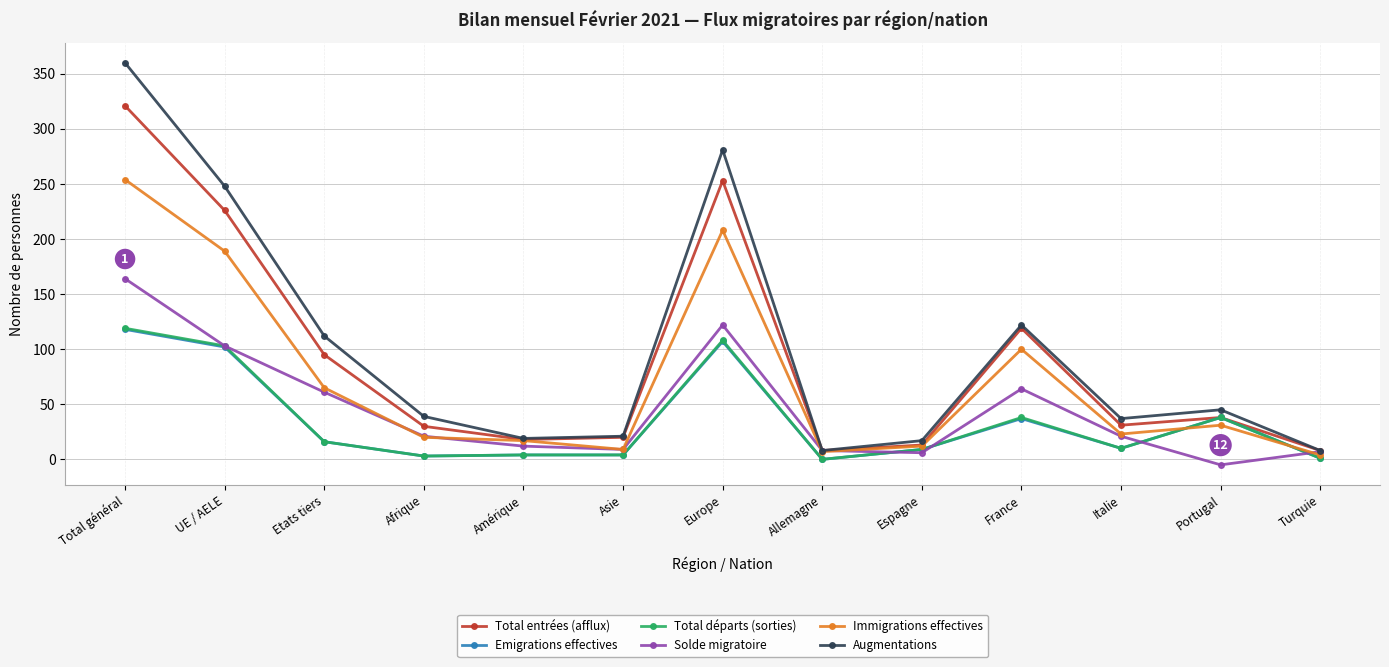

The value of Total départs (sorties) at France is 38. True or false?

True